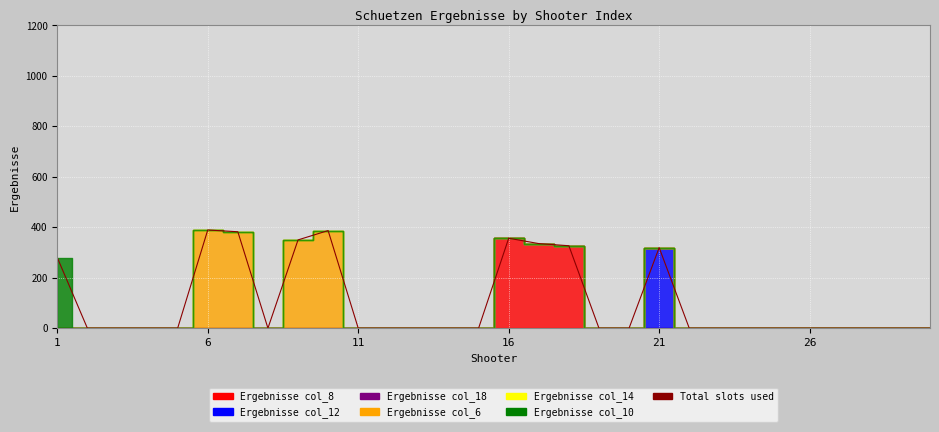

How many lines are shown in the chart?

1